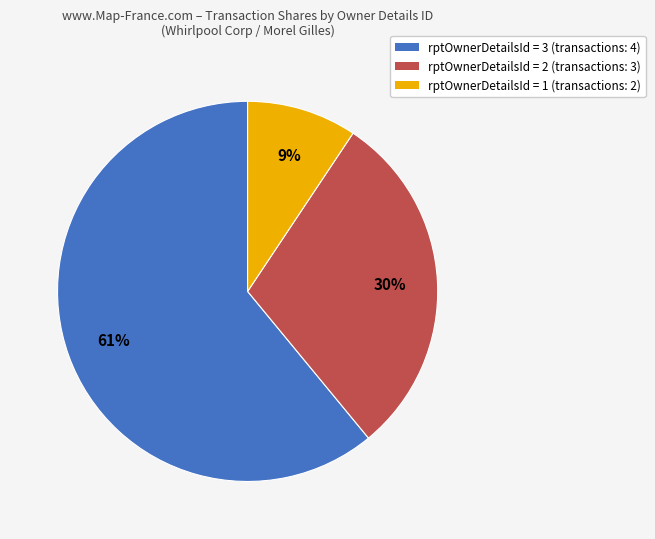

Between rptOwnerDetailsId = 2 (transactions: 3) and rptOwnerDetailsId = 1 (transactions: 2), which is larger?

rptOwnerDetailsId = 2 (transactions: 3)